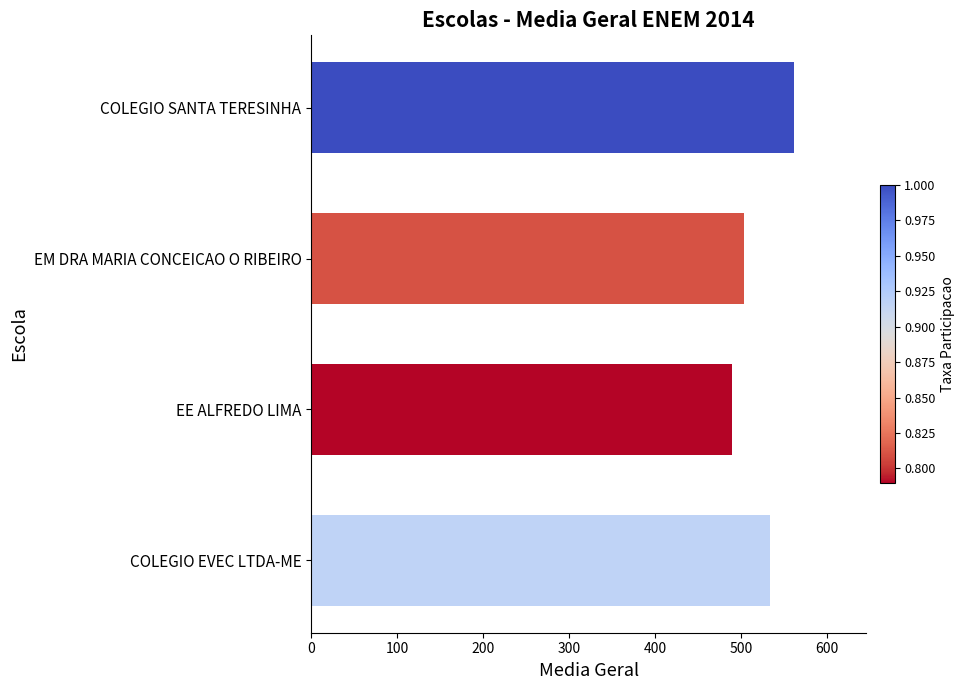

What is the greatest value displayed?

561.6